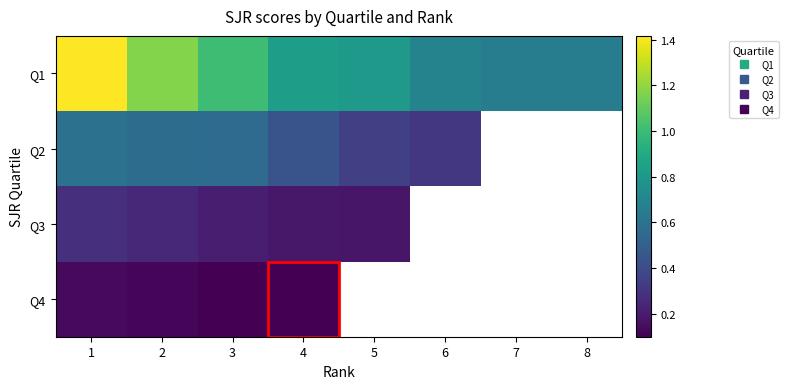

List the labels in order of Q1 value, smallest first.

8, 7, 6, 5, 4, 3, 2, 1